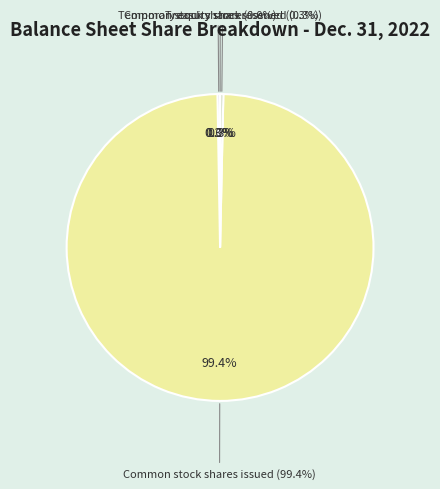

What is the smallest slice in the pie chart?

Treasury stock